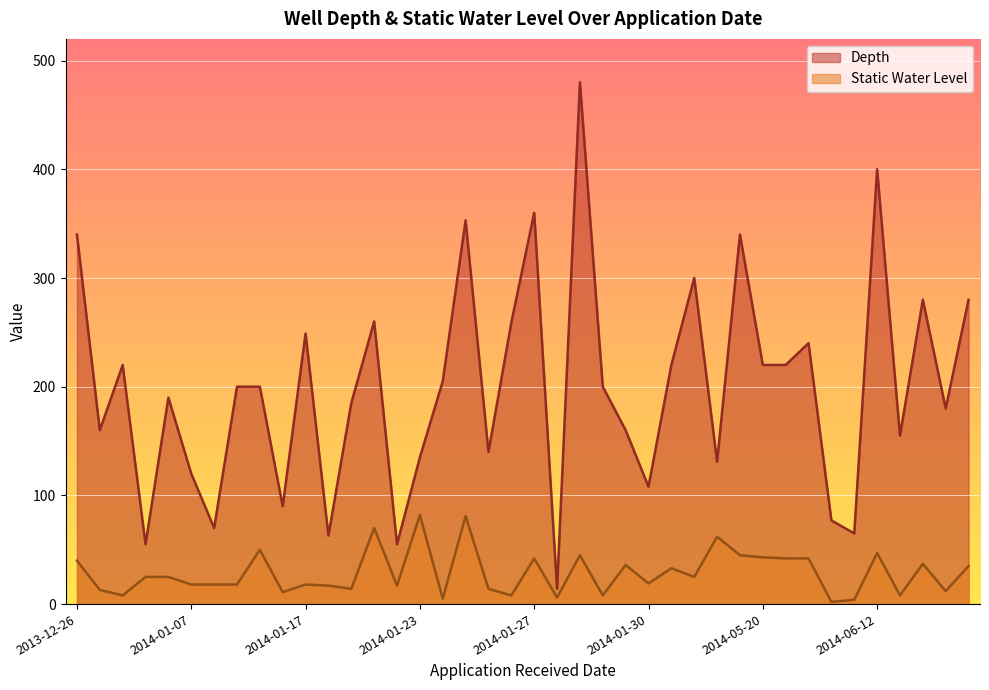

True or false: Depth and Static Water Level cross at least once.

False